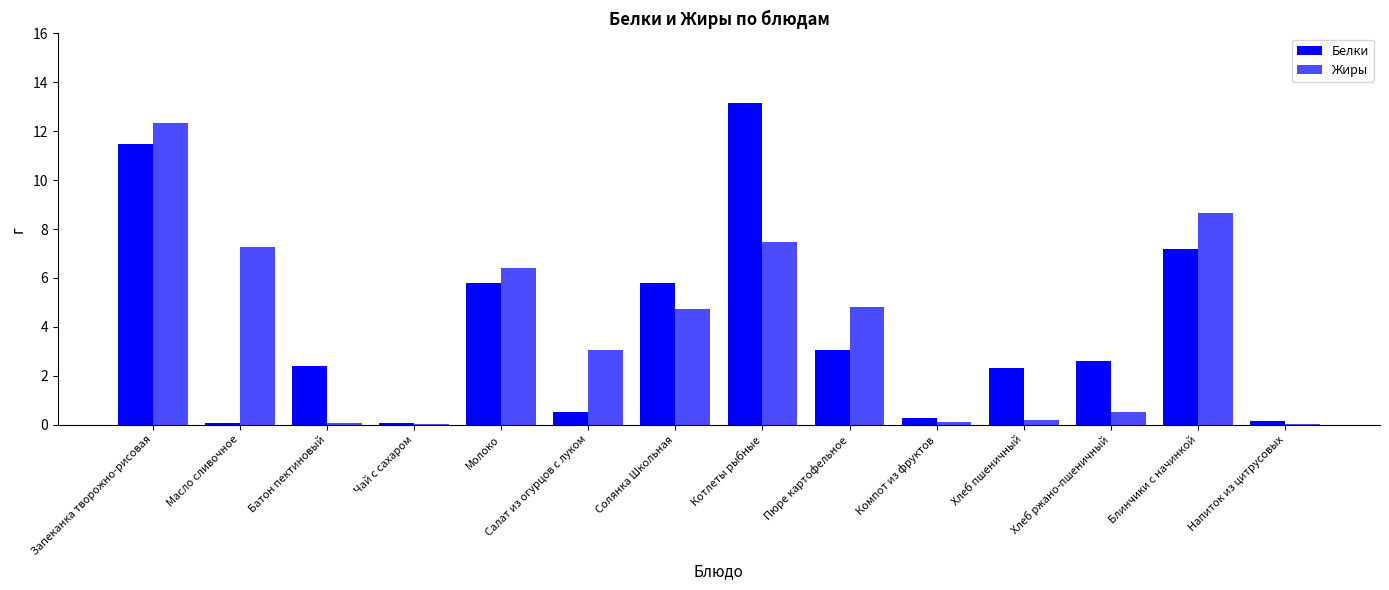

Reading left to right, transcribe all the data shown in this chart.

Белки: 11.5	0.1	2.4	0.1	5.8	0.5	5.8	13.1	3.1	0.3	2.3	2.6	7.2	0.1
Жиры: 12.3	7.2	0.1	0.0	6.4	3.1	4.7	7.5	4.8	0.1	0.2	0.5	8.6	0.0